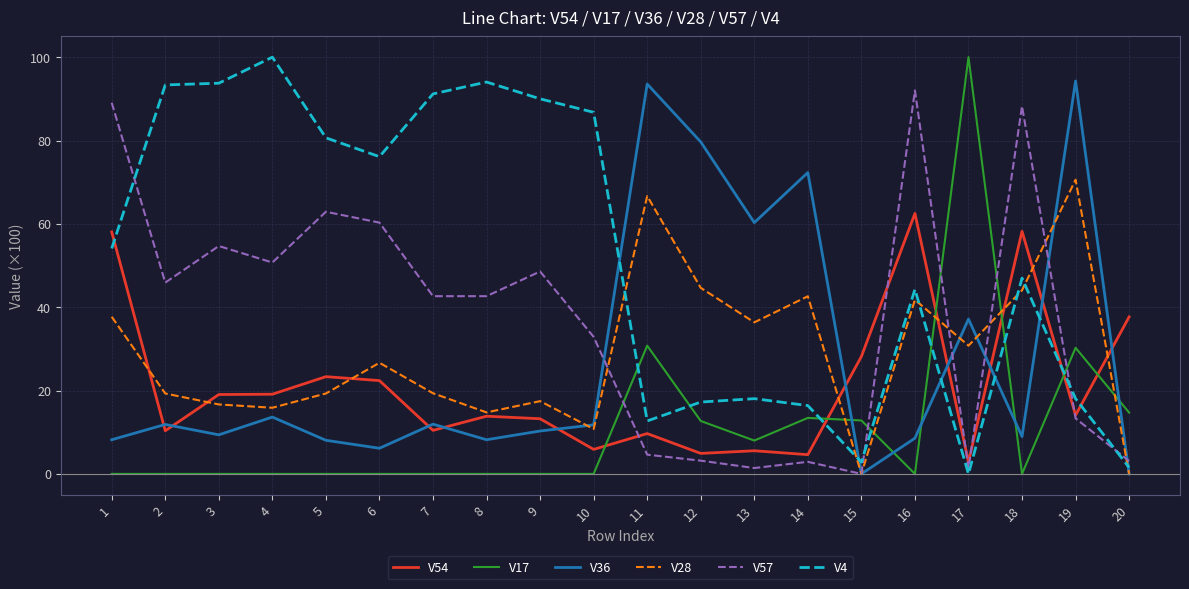

Does the chart have visible grid lines?

Yes